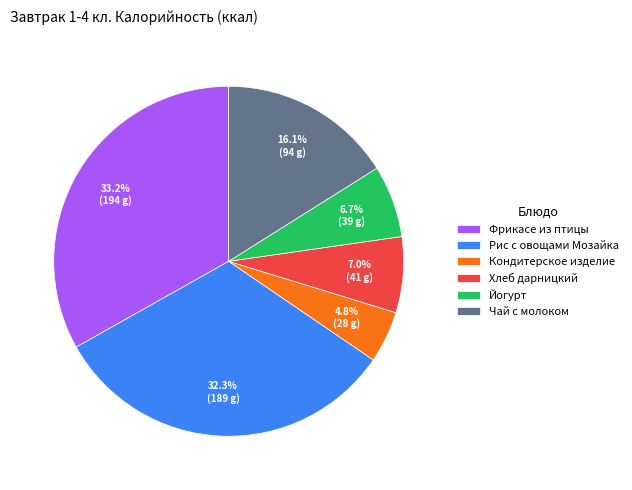

Is it true that Фрикасе из птицы is 47% of the pie?

False